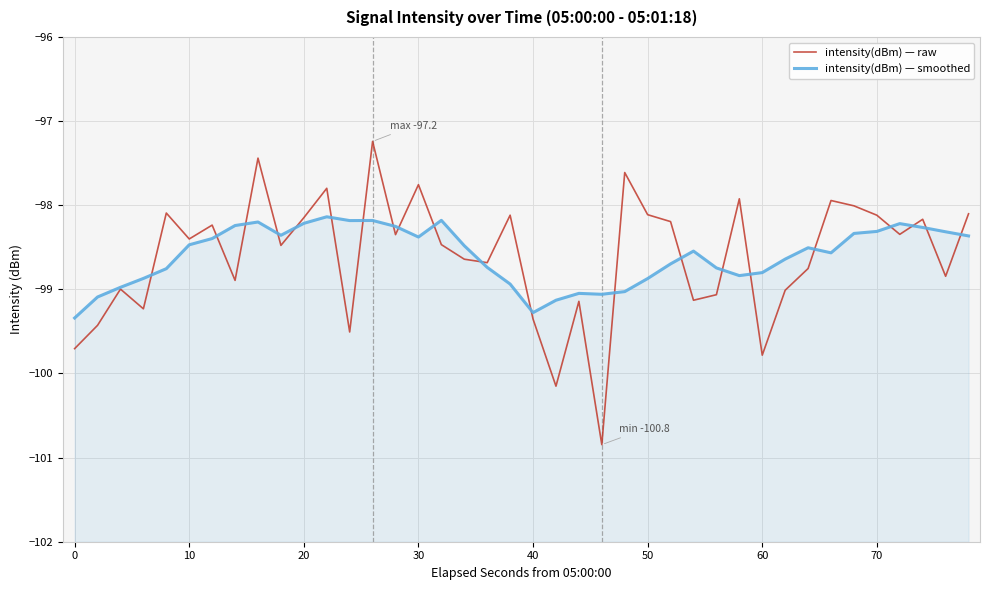

Which series has the widest spread of values?

intensity(dBm) — raw